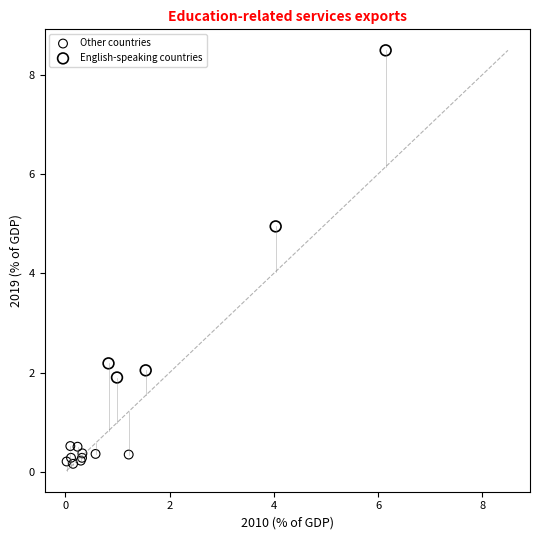

Which series contains the lowest Y value?

Other countries